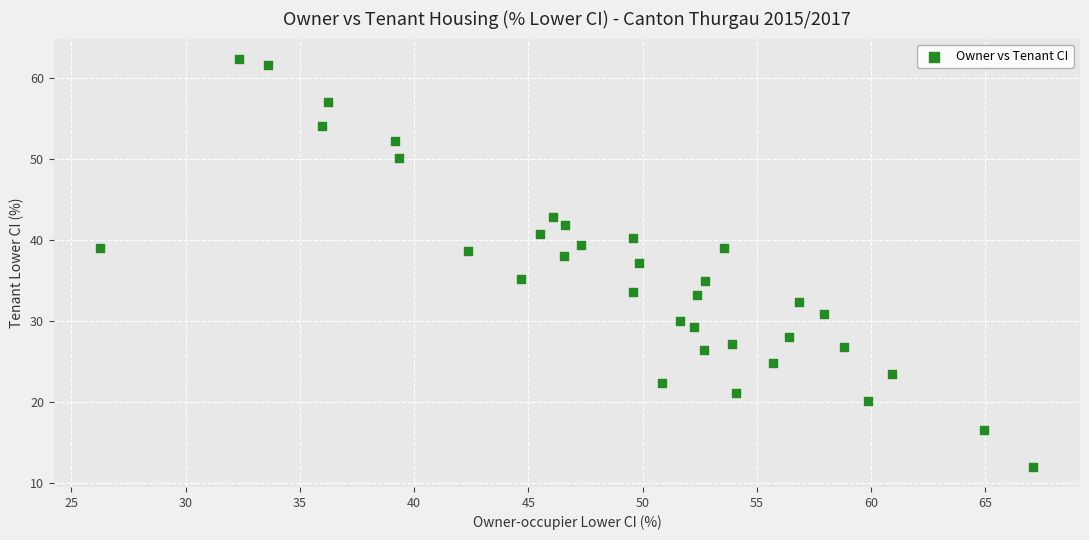

What is the range of X values (max minus min)?

40.8